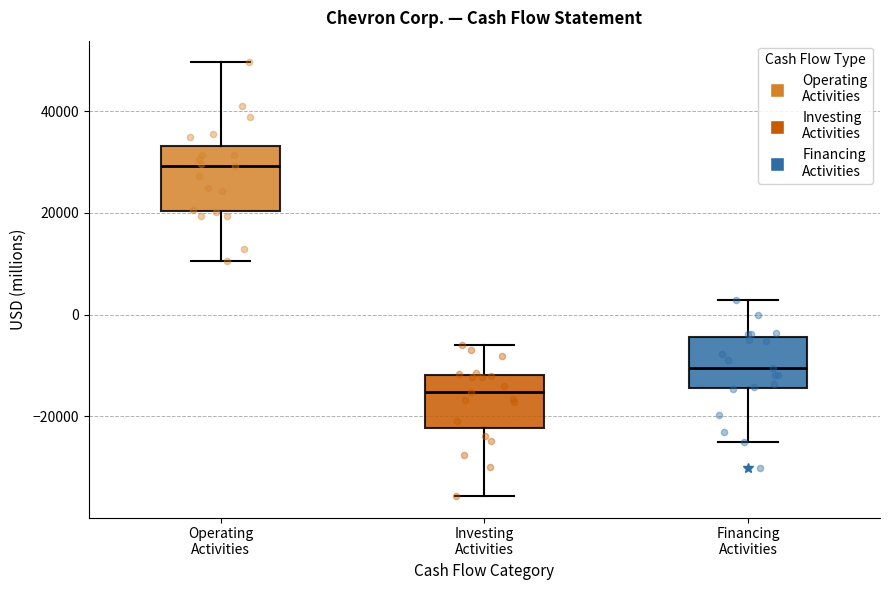

Which box's median line is the highest?

Operating Activities